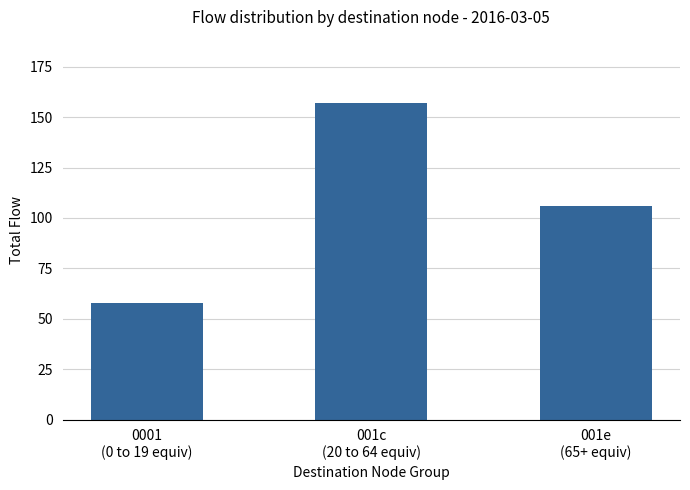

What is the sum of all values?

321